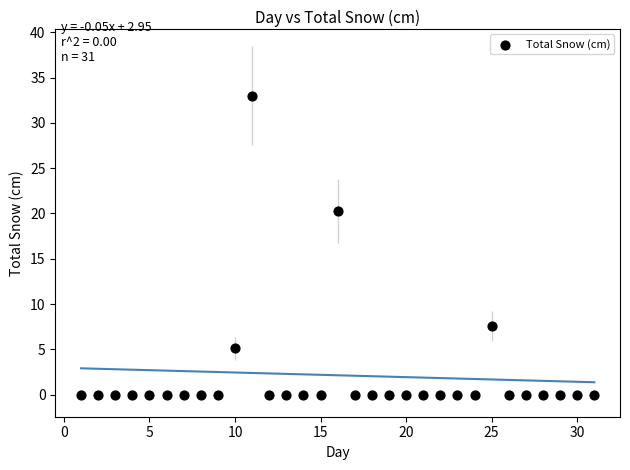

What Y value in the scatter plot is closest to 16?

20.3